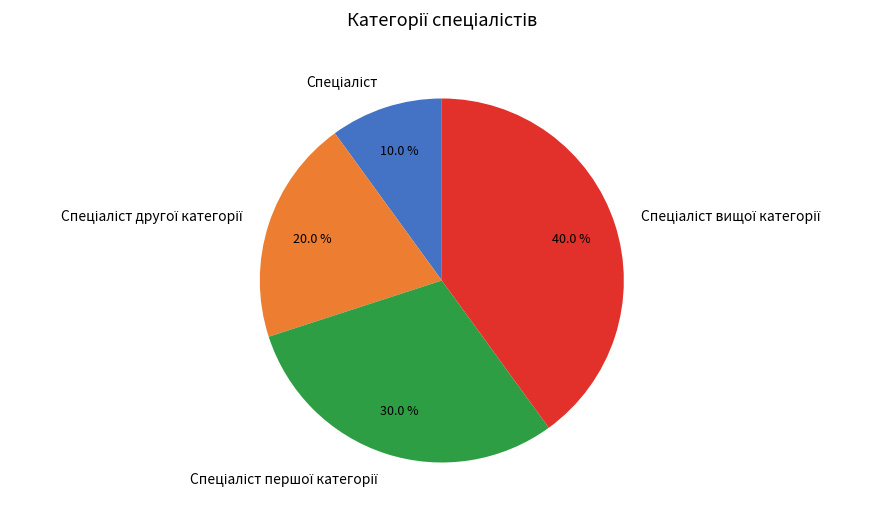

Is there a majority slice in this chart?

No